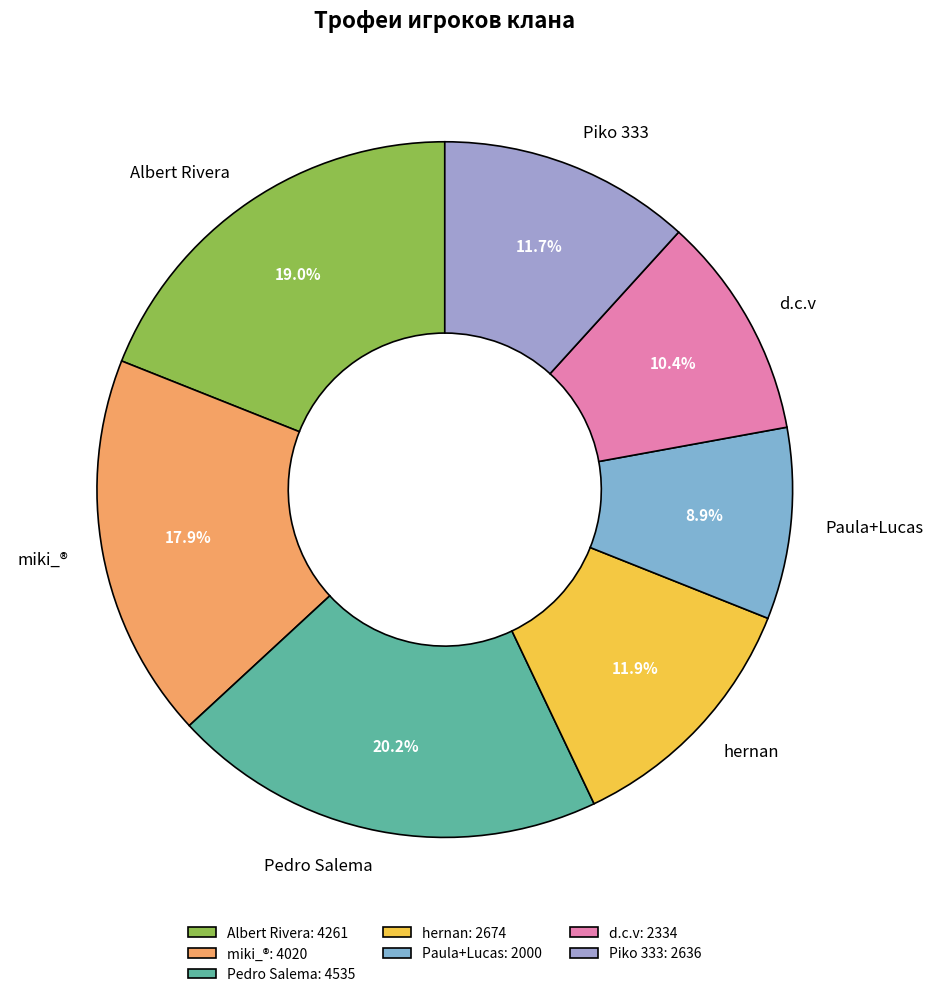

To the nearest percent, what is the difference between the largest and smallest slice percentages?

11%